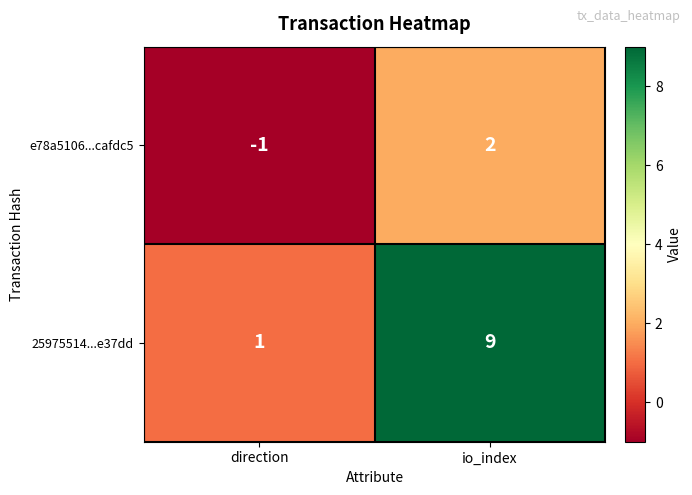

The value of e78a5106...cafdc5 at io_index is 2. True or false?

True